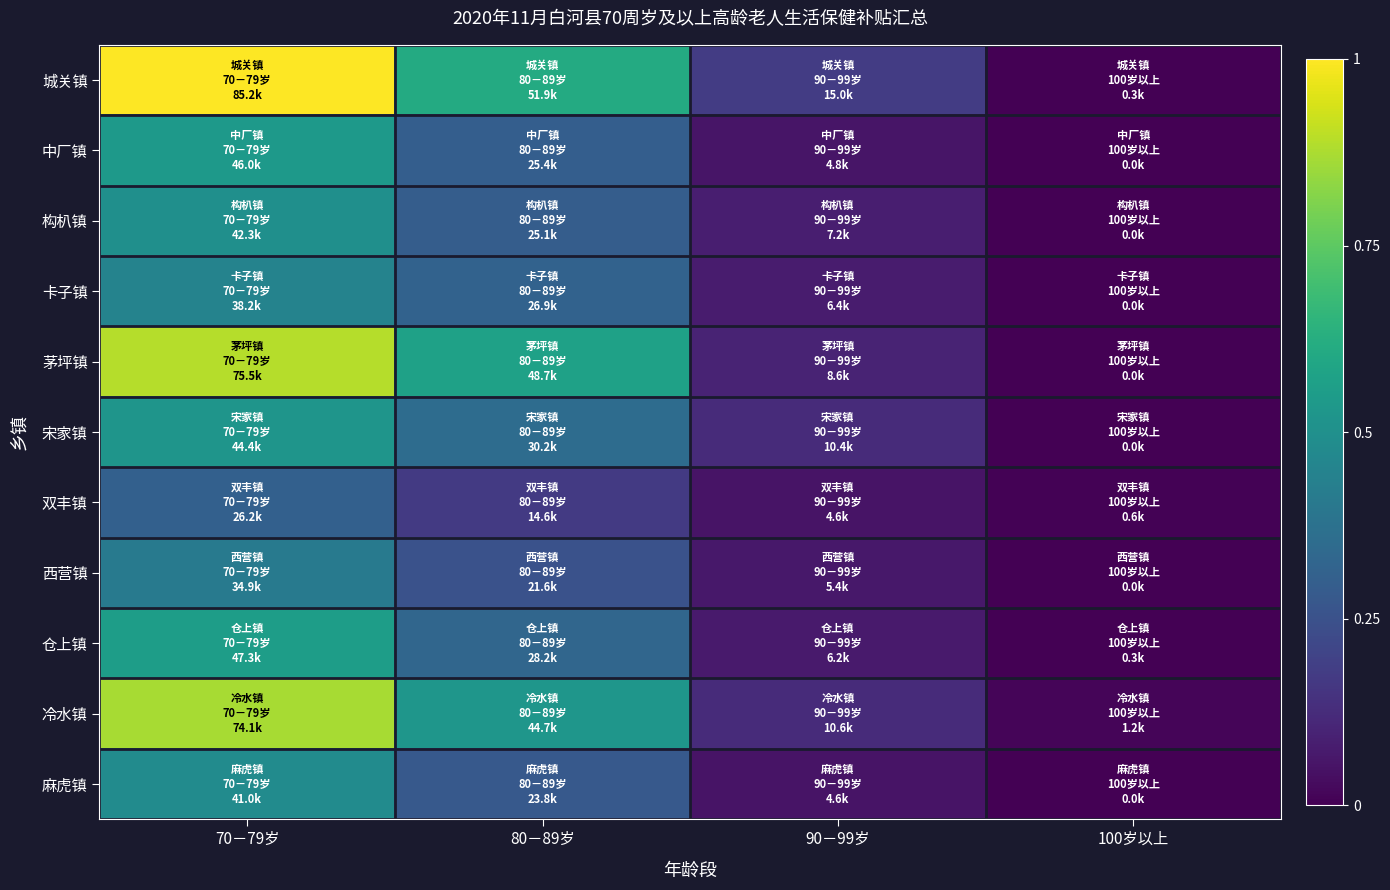

Reading left to right, what are all the values shown in this chart?

城关镇: 70－79岁=1.0	80－89岁=0.6	90－99岁=0.2	100岁以上=0.0
中厂镇: 70－79岁=0.5	80－89岁=0.3	90－99岁=0.1	100岁以上=0.0
构朳镇: 70－79岁=0.5	80－89岁=0.3	90－99岁=0.1	100岁以上=0.0
卡子镇: 70－79岁=0.4	80－89岁=0.3	90－99岁=0.1	100岁以上=0.0
茅坪镇: 70－79岁=0.9	80－89岁=0.6	90－99岁=0.1	100岁以上=0.0
宋家镇: 70－79岁=0.5	80－89岁=0.4	90－99岁=0.1	100岁以上=0.0
双丰镇: 70－79岁=0.3	80－89岁=0.2	90－99岁=0.1	100岁以上=0.0
西营镇: 70－79岁=0.4	80－89岁=0.3	90－99岁=0.1	100岁以上=0.0
仓上镇: 70－79岁=0.6	80－89岁=0.3	90－99岁=0.1	100岁以上=0.0
冷水镇: 70－79岁=0.9	80－89岁=0.5	90－99岁=0.1	100岁以上=0.0
麻虎镇: 70－79岁=0.5	80－89岁=0.3	90－99岁=0.1	100岁以上=0.0